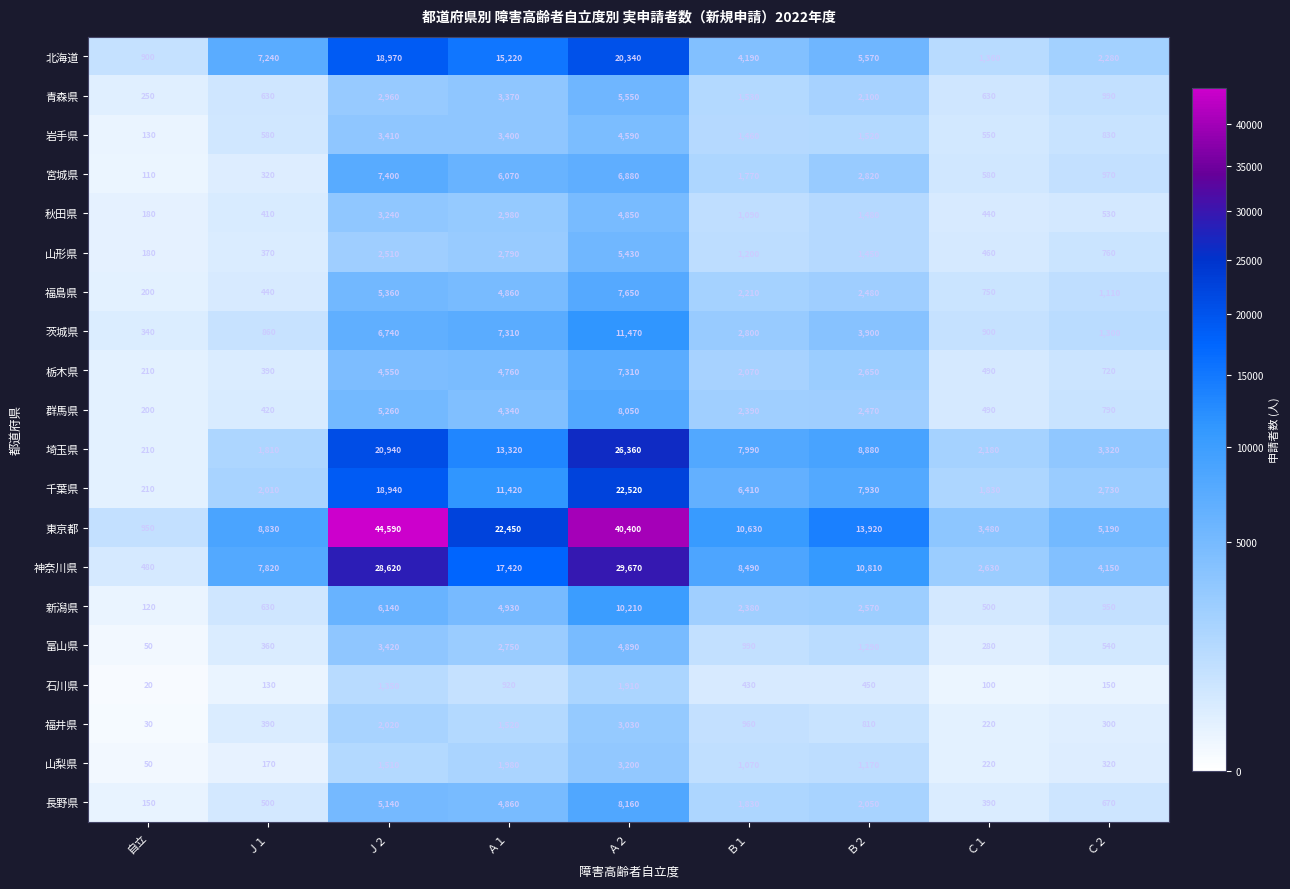

Which category has the highest value across all series?

Ｊ２